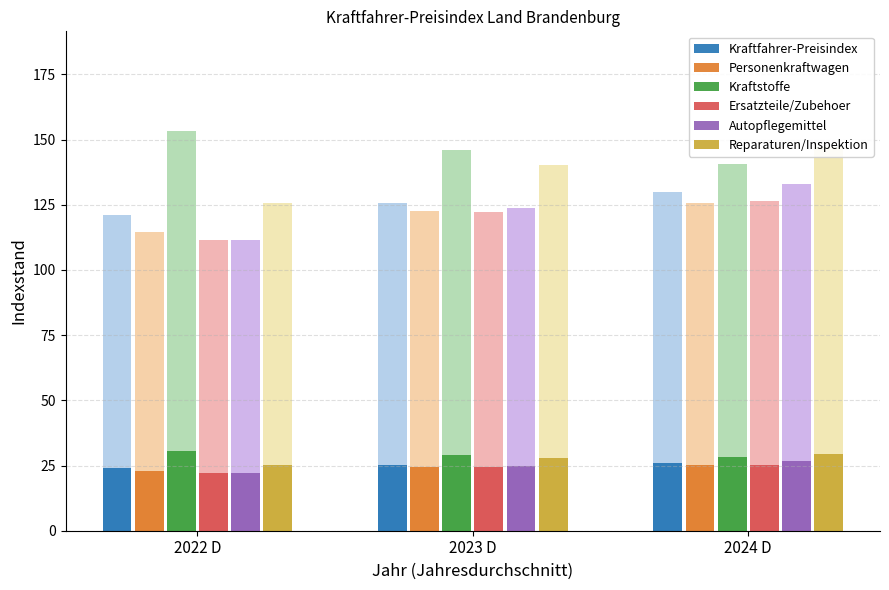

What is the maximum value for Autopflegemittel?

26.6